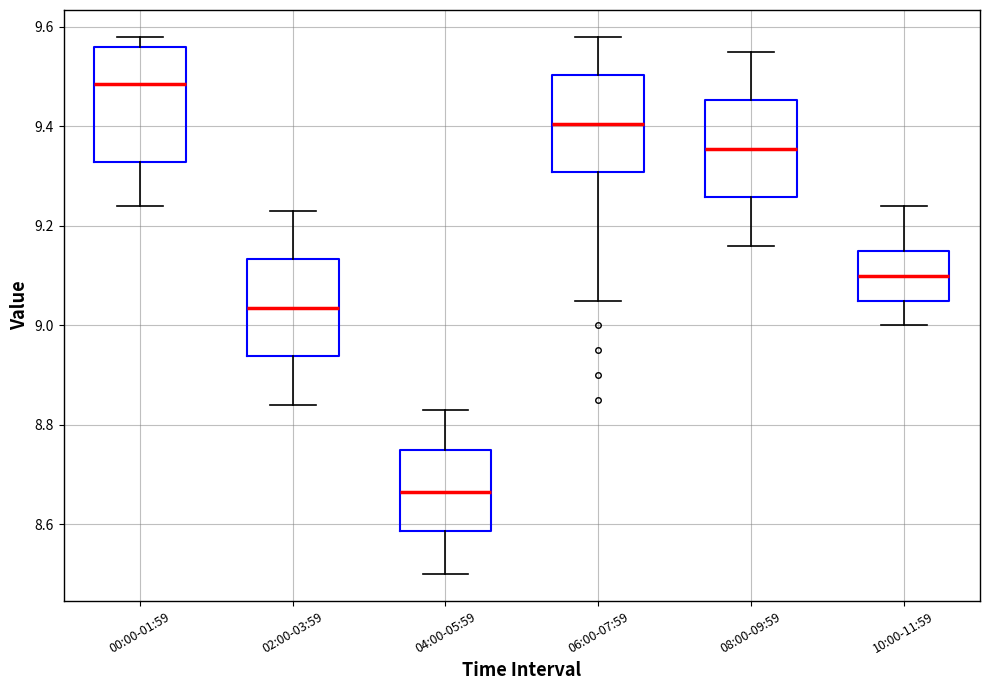

Where is the upper edge of the box for 06:00-07:59 on the y-axis? The values are not printed on the chart, so give them approximately, as read against the axis.

9.50